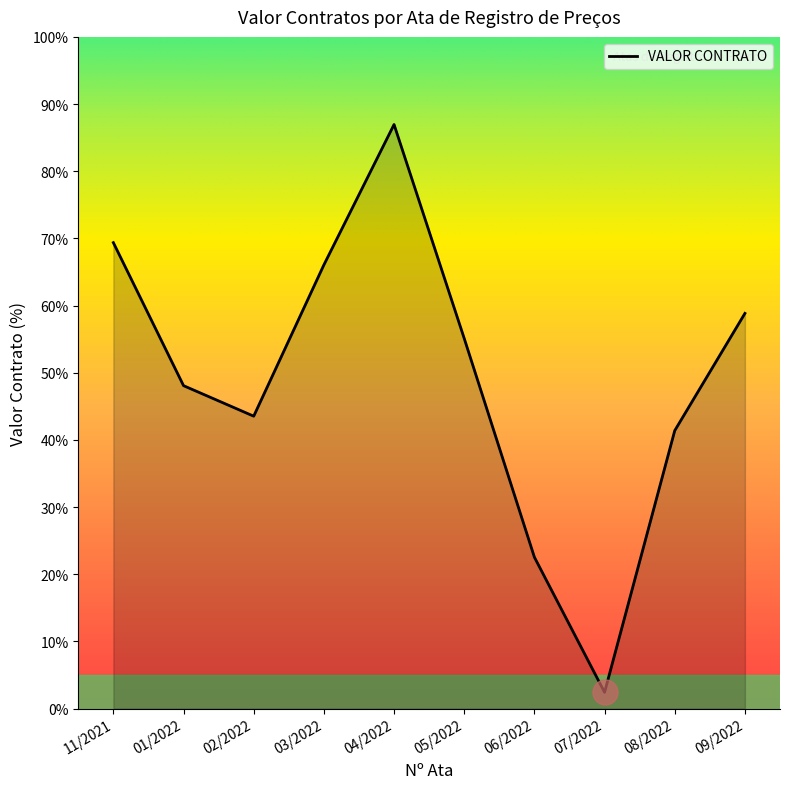

Rank the categories by value from highest to lowest.

04/2022, 11/2021, 03/2022, 09/2022, 05/2022, 01/2022, 02/2022, 08/2022, 06/2022, 07/2022